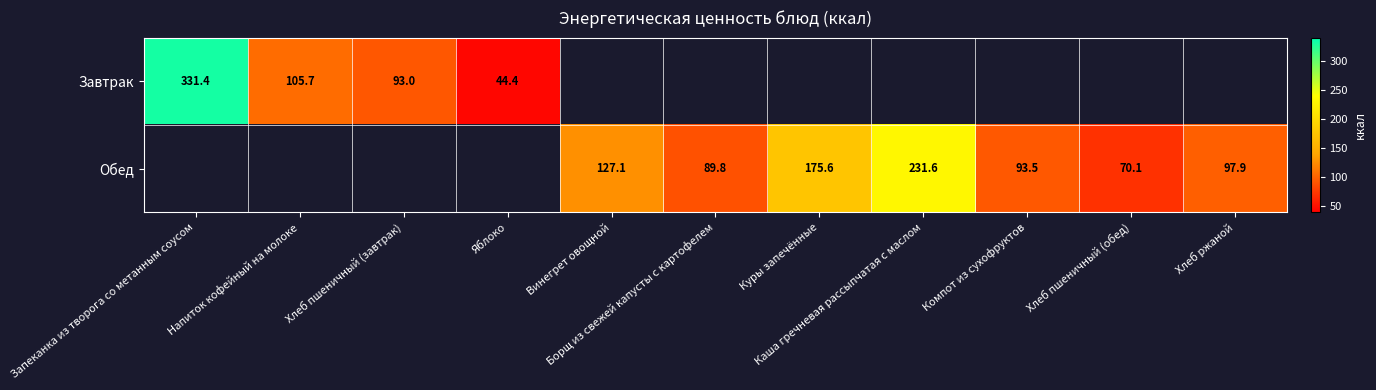

What is the maximum value shown in the chart?

331.4